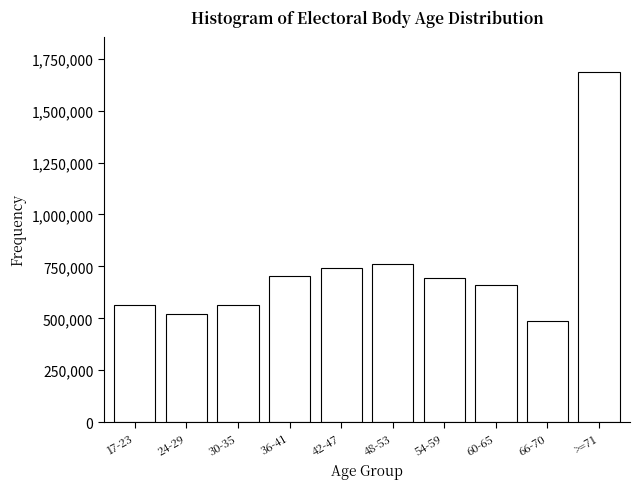

What is the average value?

738616